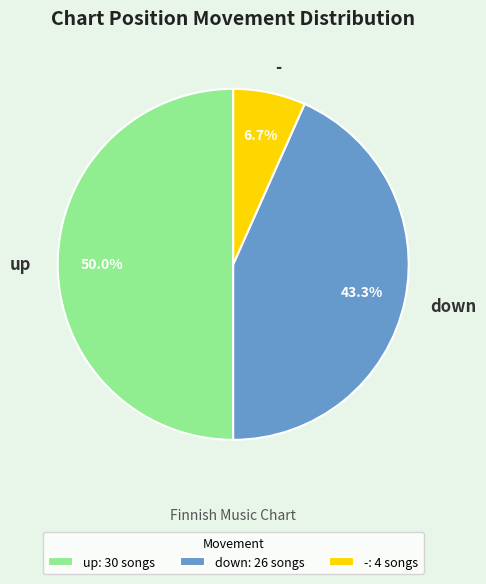

What is the smallest slice in the pie chart?

-